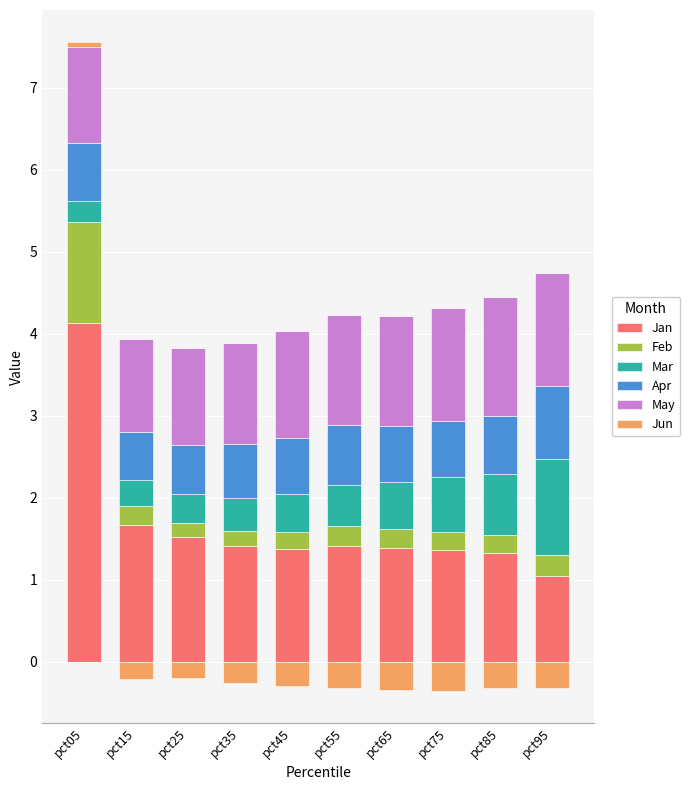

Where is Feb nearest to the value 0?

pct25